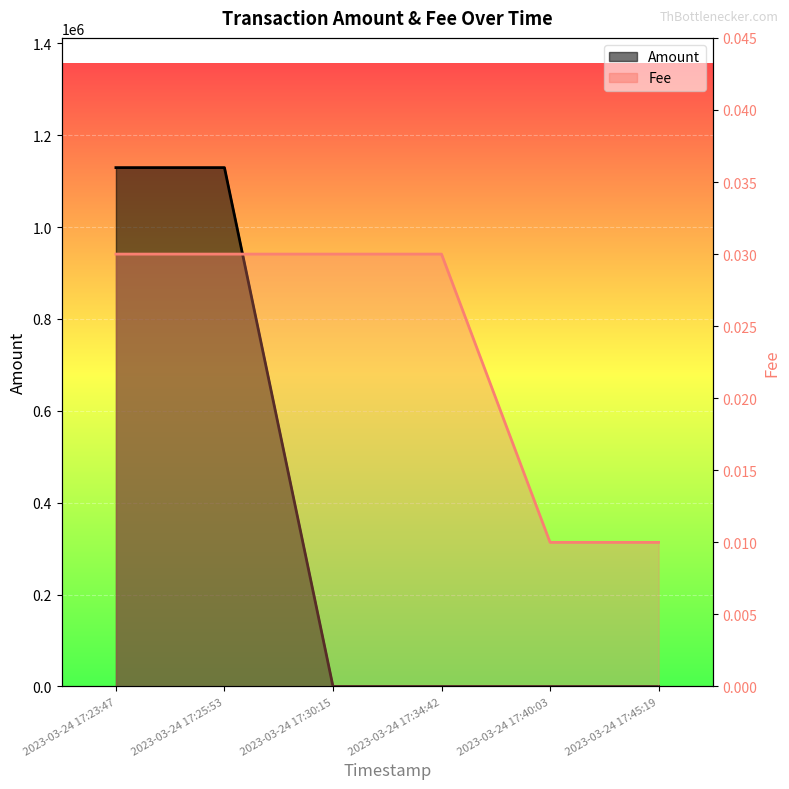

Is the value of Fee at 2023-03-24 17:30:15 greater than the value of Amount at 2023-03-24 17:30:15?

No